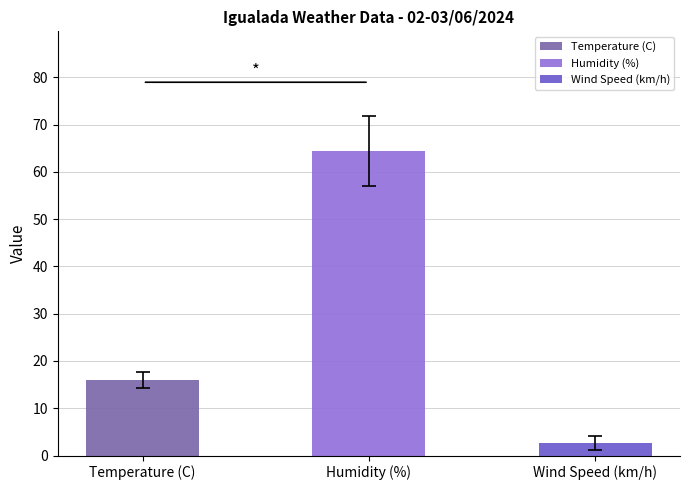

What are all the series names shown in the legend?

Temperature (C), Humidity (%), Wind Speed (km/h)